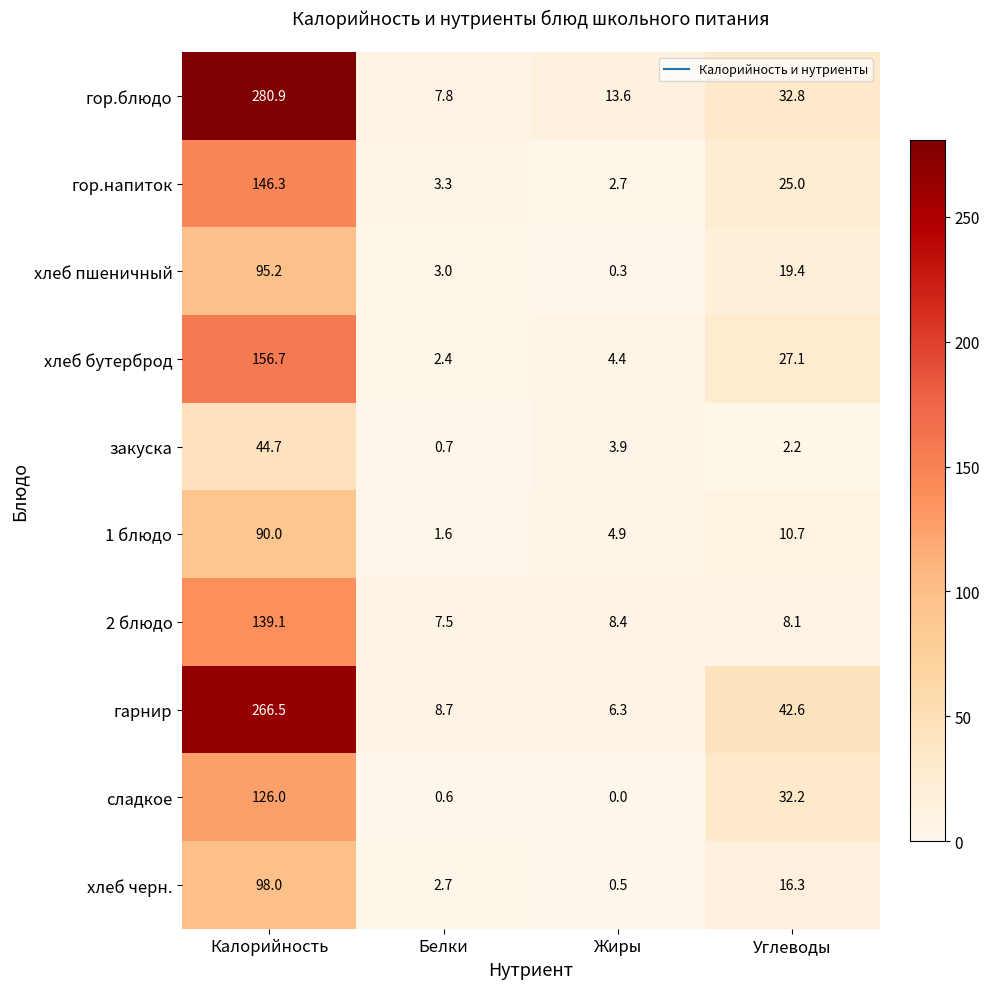

Rank the series at Калорийность from lowest to highest value.

закуска, 1 блюдо, хлеб пшеничный, хлеб черн., сладкое, 2 блюдо, гор.напиток, хлеб бутерброд, гарнир, гор.блюдо